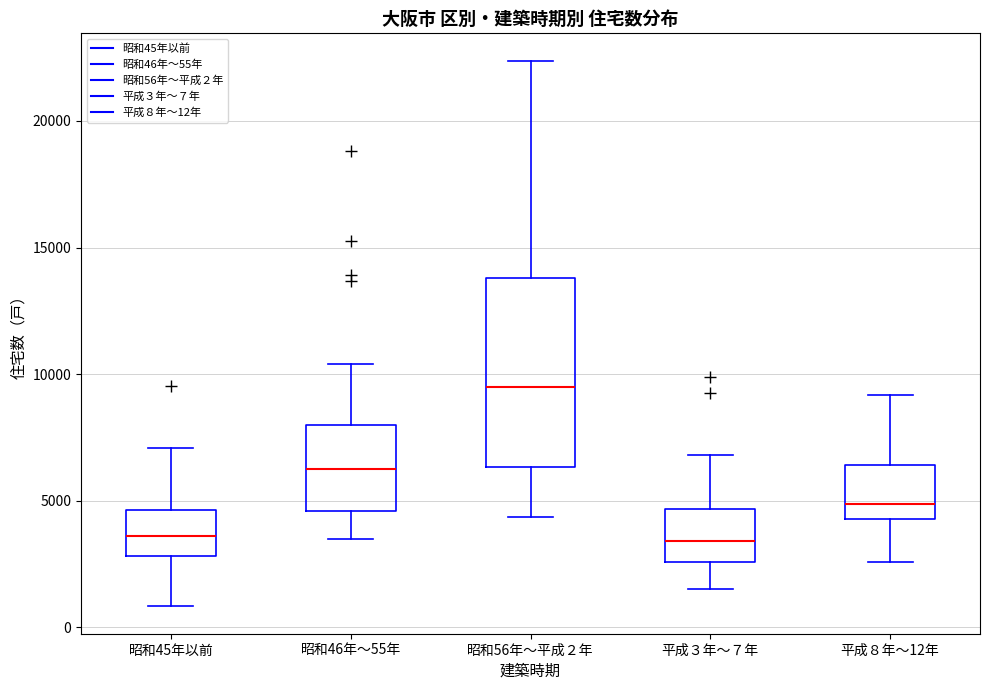

Comparing the boxes themselves (not the whiskers), which one is the tallest?

昭和56年～平成２年